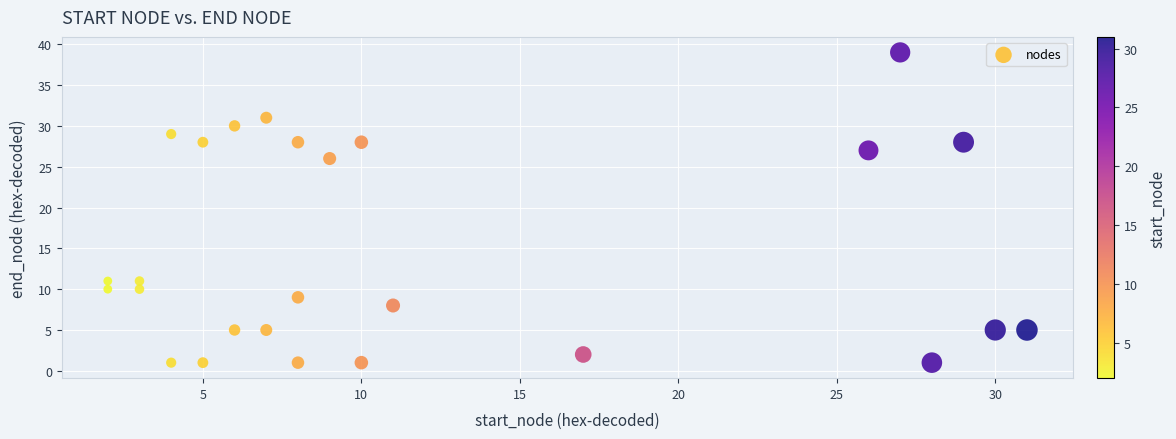

What is the range of X values (max minus min)?

29